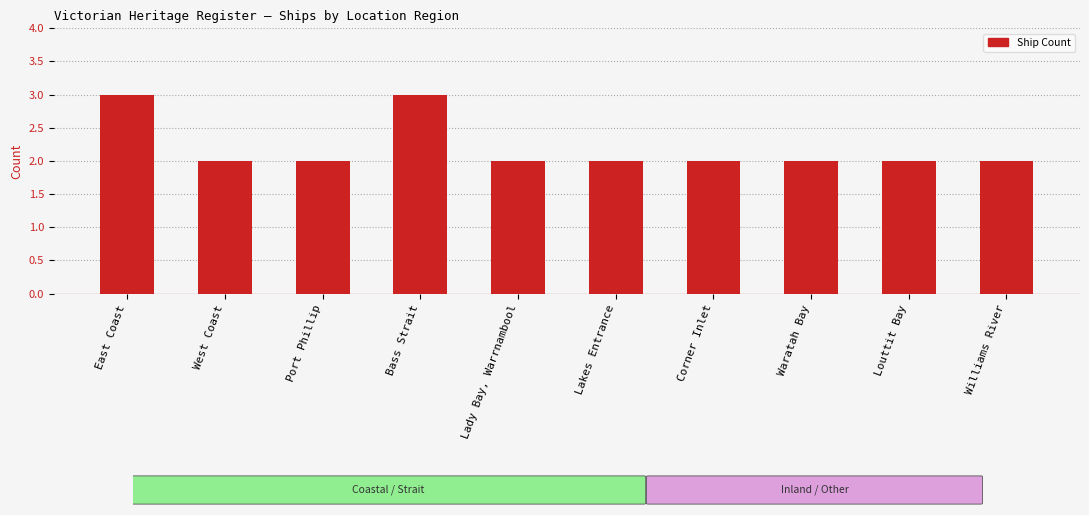

Reading right to left, extract all data points from this chart.

Williams River=2	Louttit Bay=2	Waratah Bay=2	Corner Inlet=2	Lakes Entrance=2	Lady Bay, Warrnambool=2	Bass Strait=3	Port Phillip=2	West Coast=2	East Coast=3